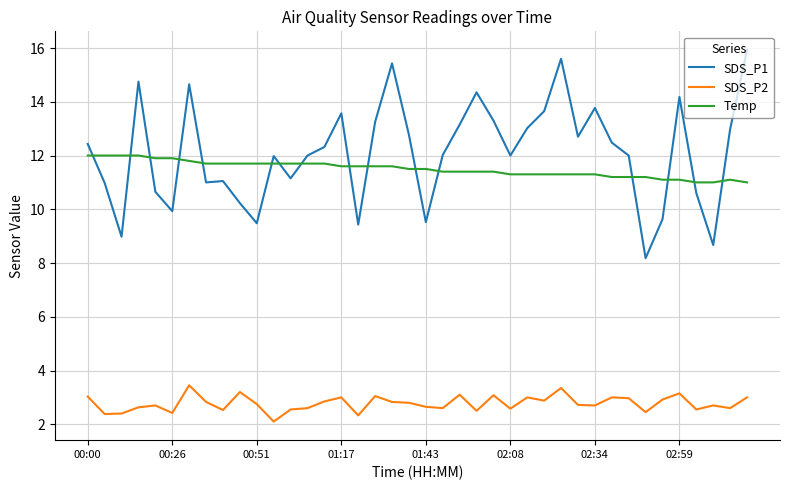

Rank the series by their maximum value, from lowest to highest.

SDS_P2, Temp, SDS_P1